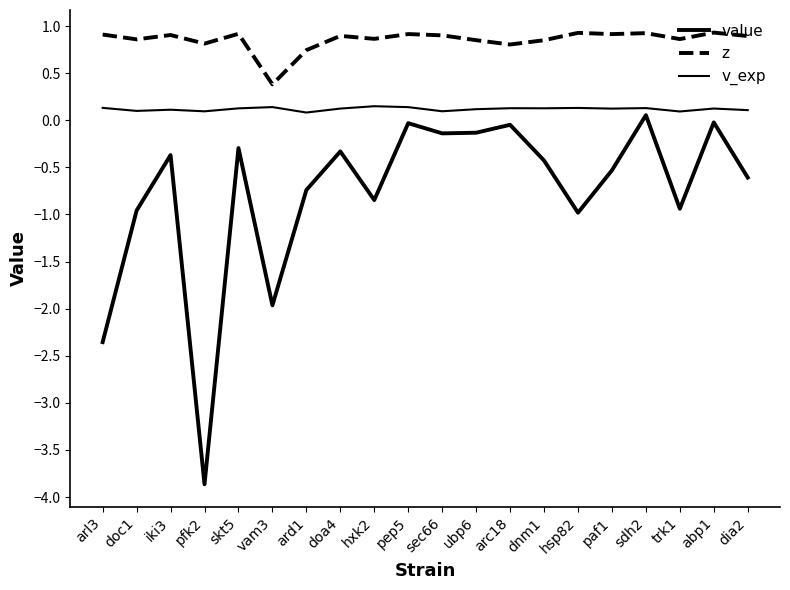

Which has a higher value, pfk2 or pep5?

pep5